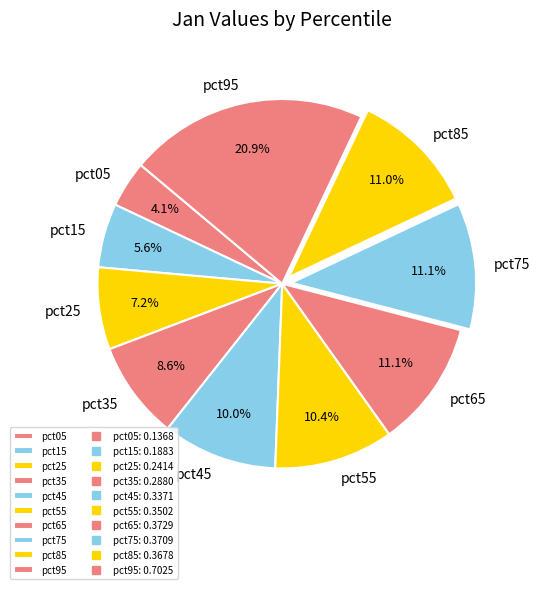

To the nearest percent, what is the difference between the largest and smallest slice percentages?

17%